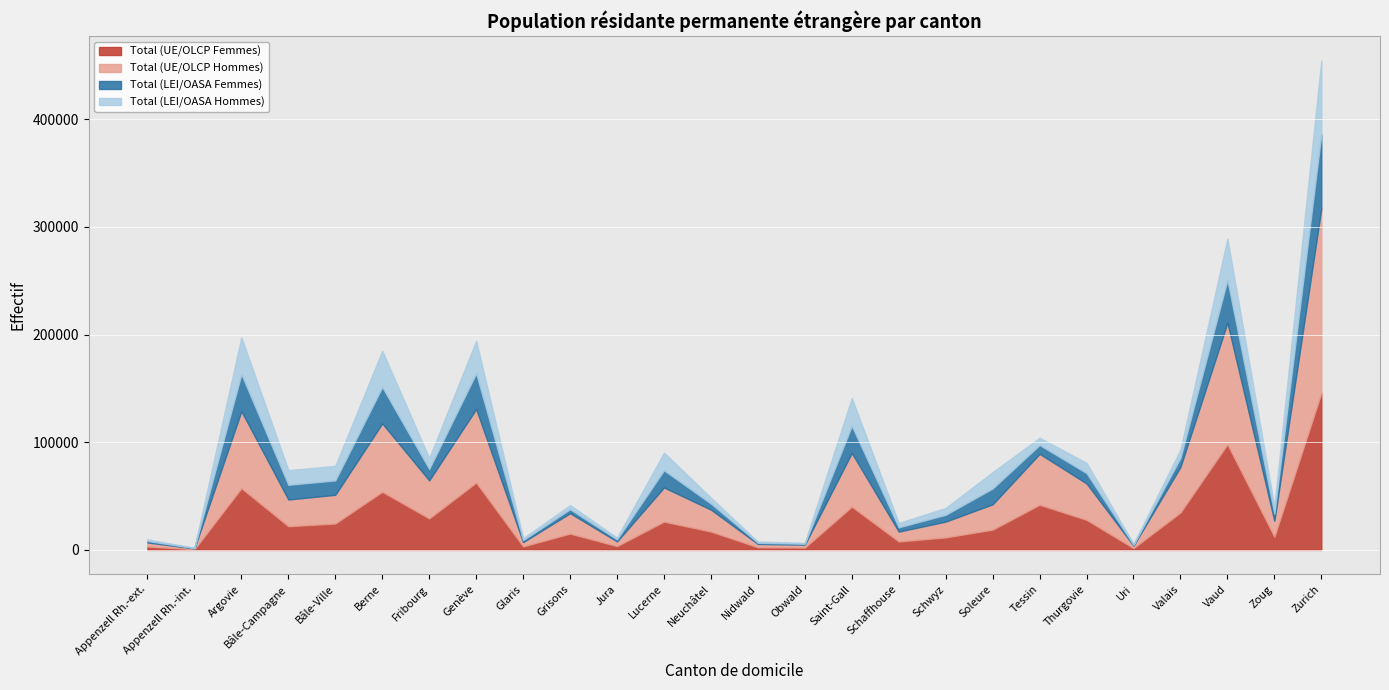

True or false: Total (UE/OLCP Femmes) has a value of 2137 at Obwald.

True